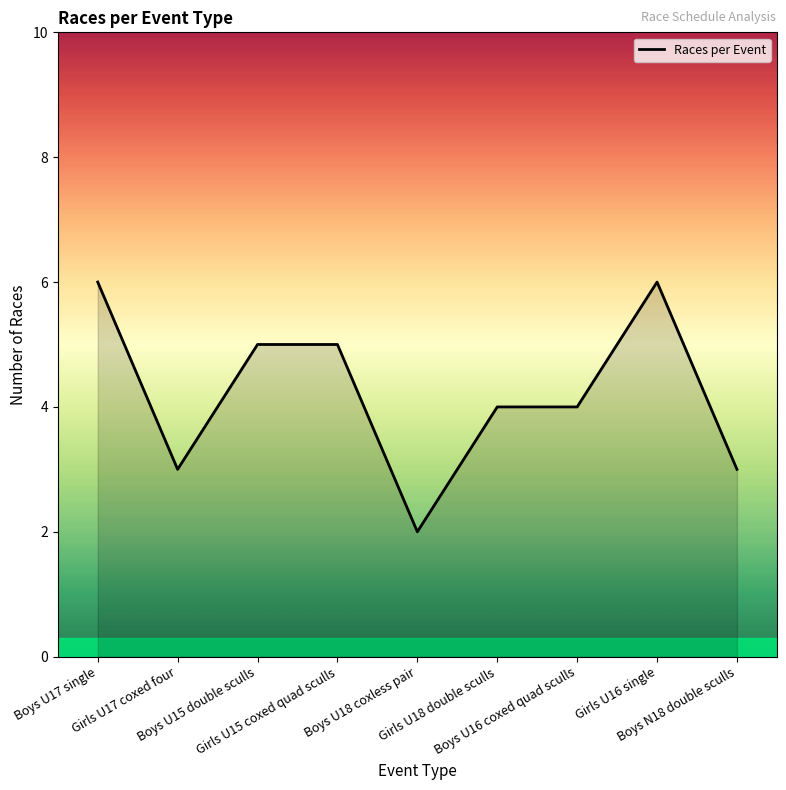

What is the difference between the maximum and minimum values?

4